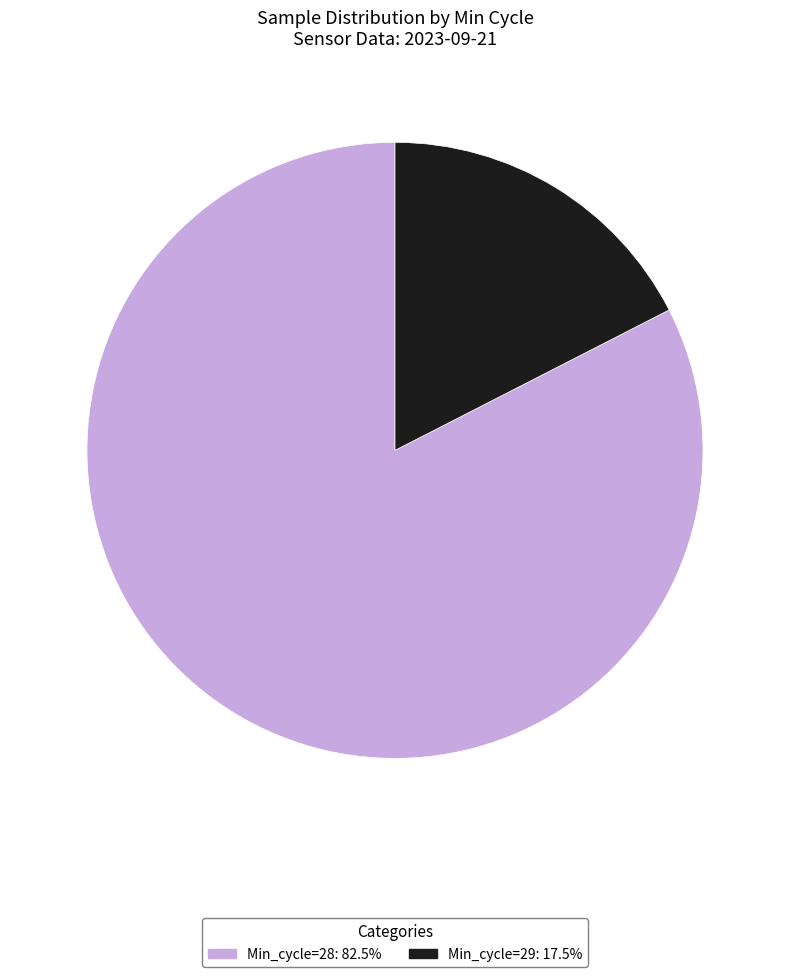

Is there a majority slice in this chart?

Yes